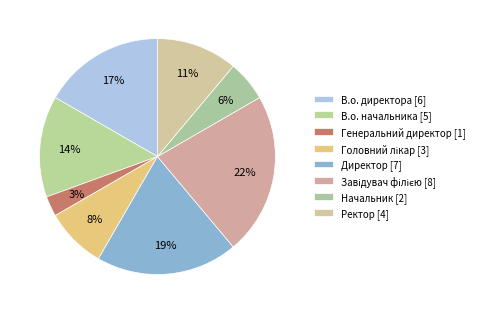

Which category has the biggest portion of the pie?

Завідувач філією